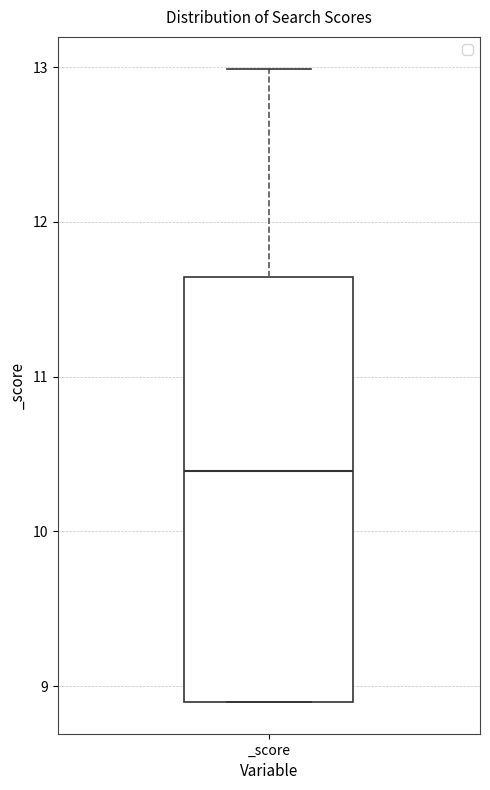

Transcribe this box plot: give where the median line is, the range the box spans, and where the two whiskers end, as read against the y-axis. The values are not printed on the chart, so give them approximately, as read against the axis.

median 10.4, box 8.9 to 11.6, whiskers 8.9 to 13.0